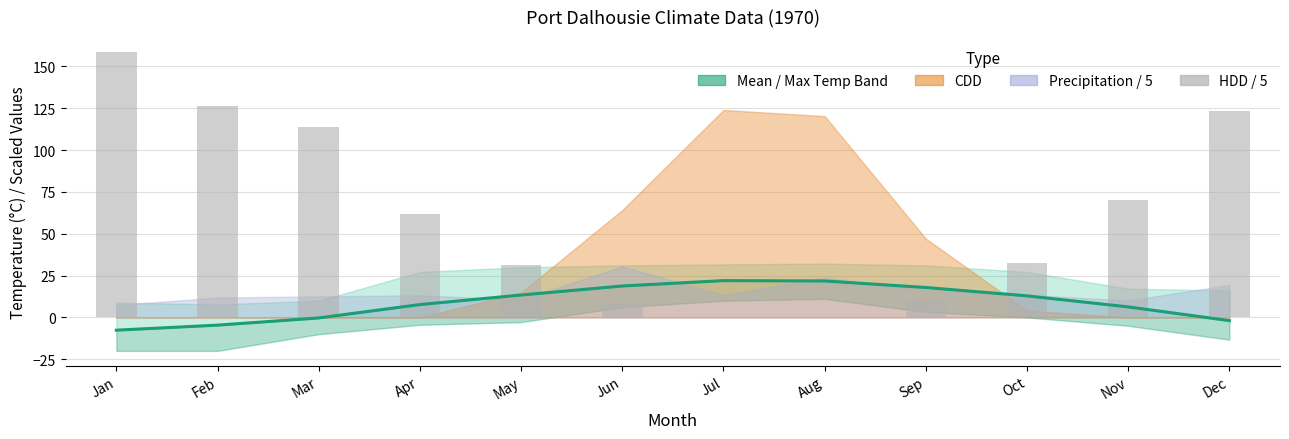

At which label does Mean Temp (Tm) first exceed 12?

May